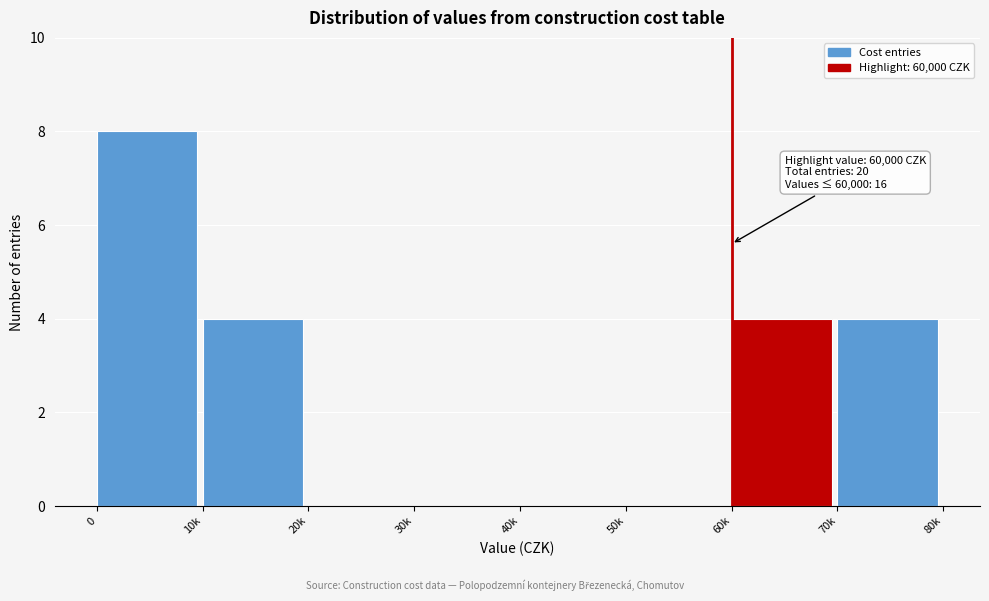

Reading left to right, list all the values displayed in this chart.

0=8	10k=4	20k=0	30k=0	40k=0	50k=0	60k=4	70k=4